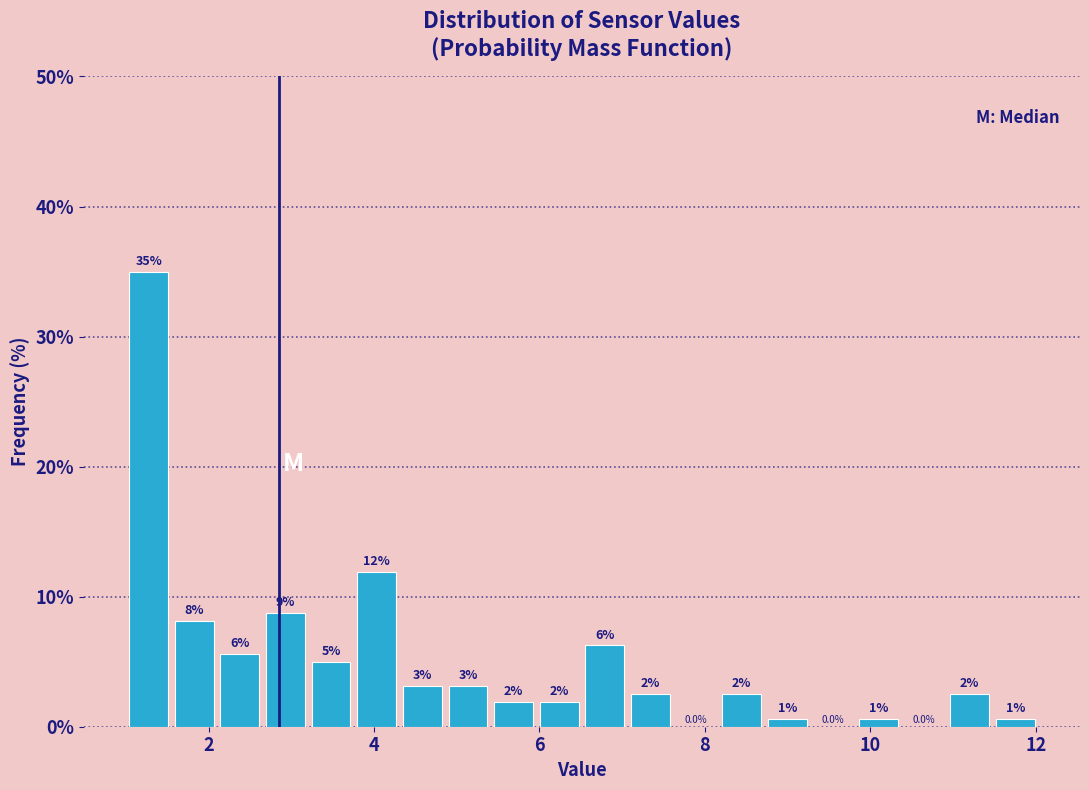

Around what value on the x-axis is the tallest bar? Give the approximate position of its centre, as read against the axis.

1.2